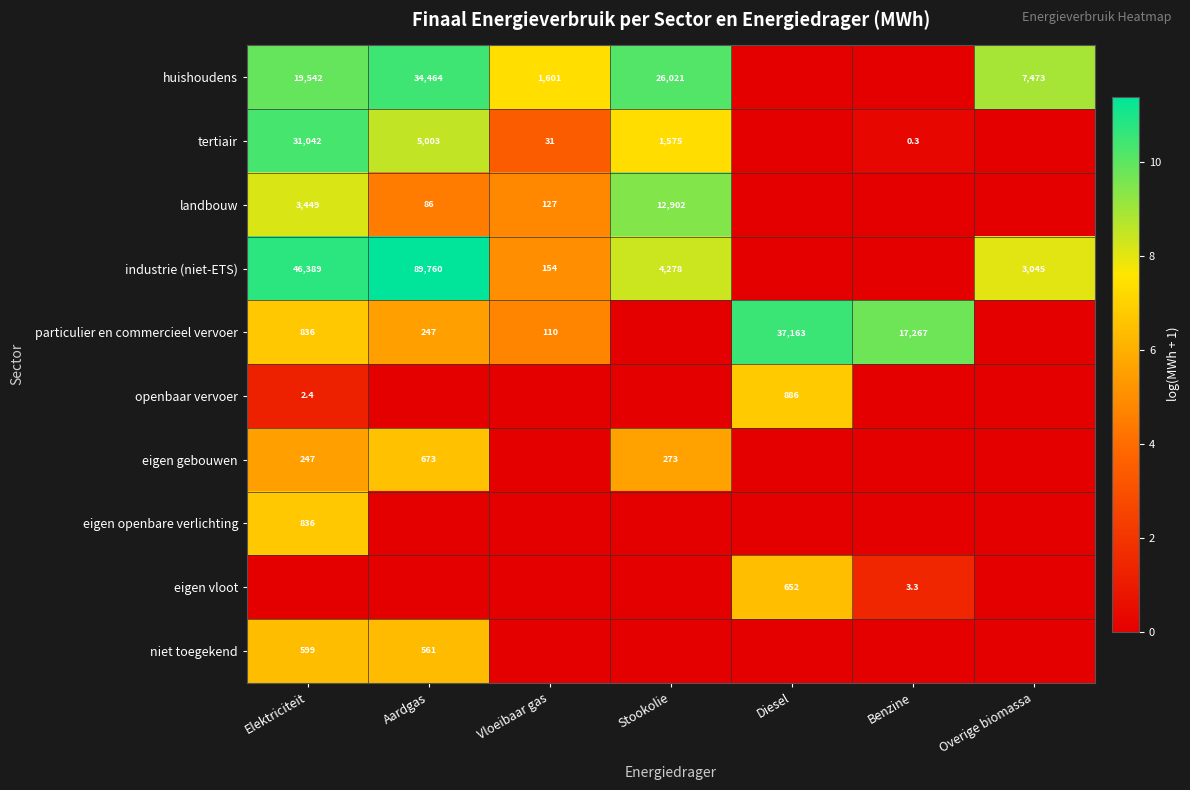

Between Elektriciteit and Stookolie, which is larger?

Stookolie